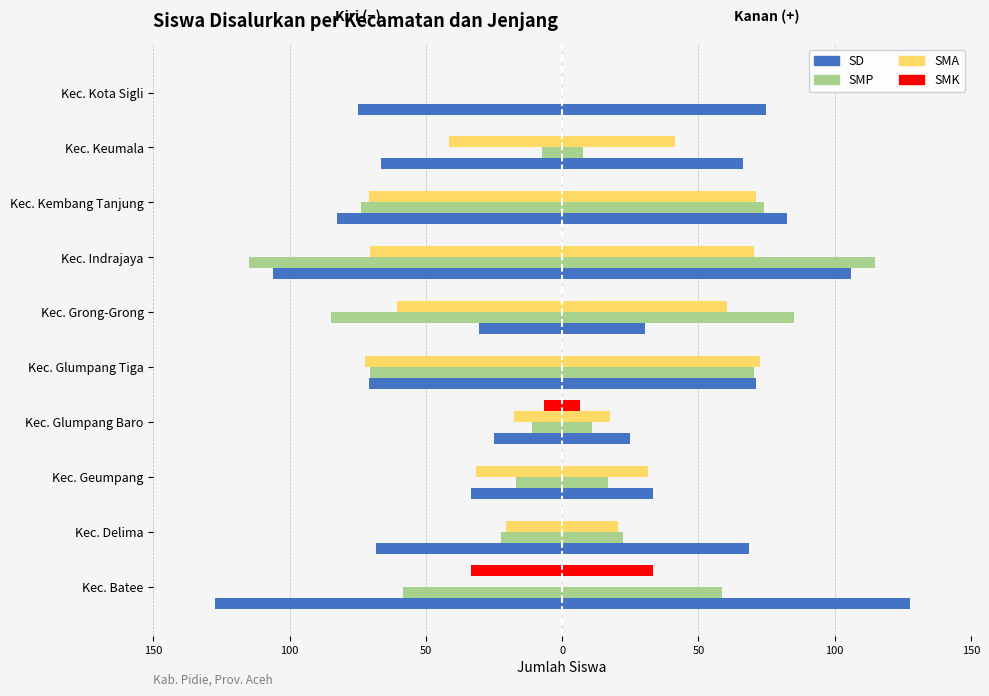

Which series has the largest total across all categories?

SD